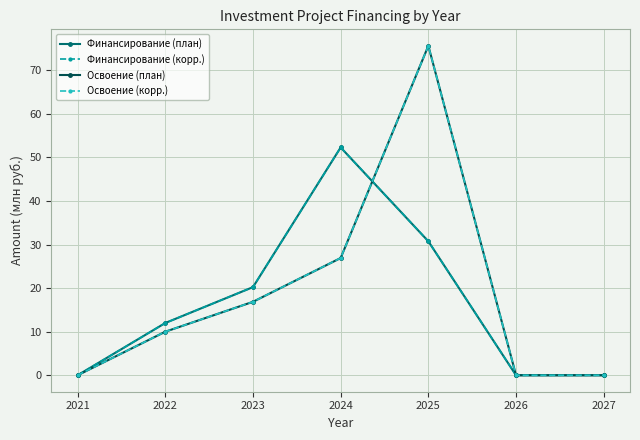

Between 2023 and 2026, which series saw the biggest shift?

Финансирование (план)